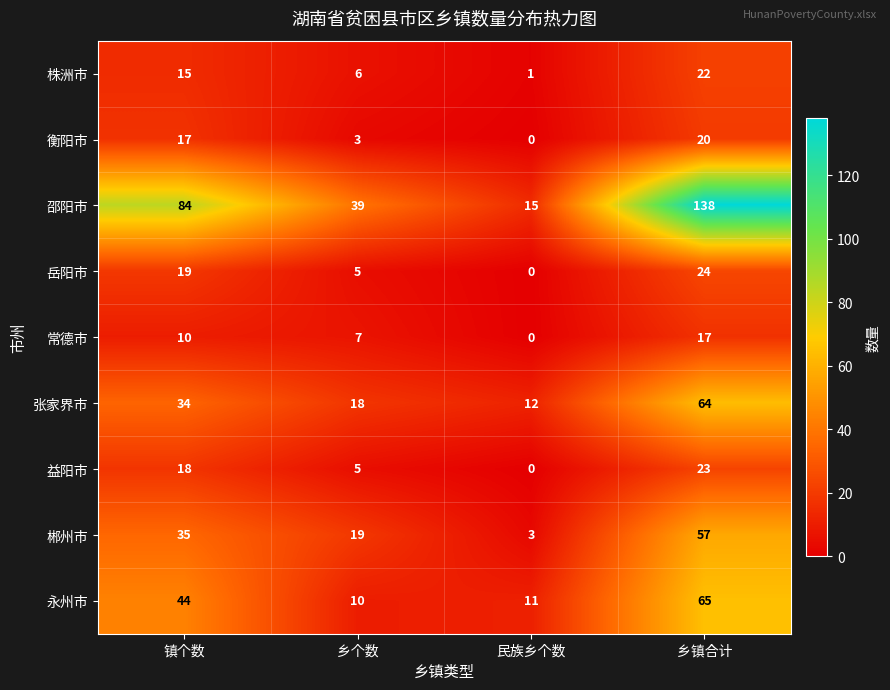

Which series has the largest range (max minus min)?

邵阳市